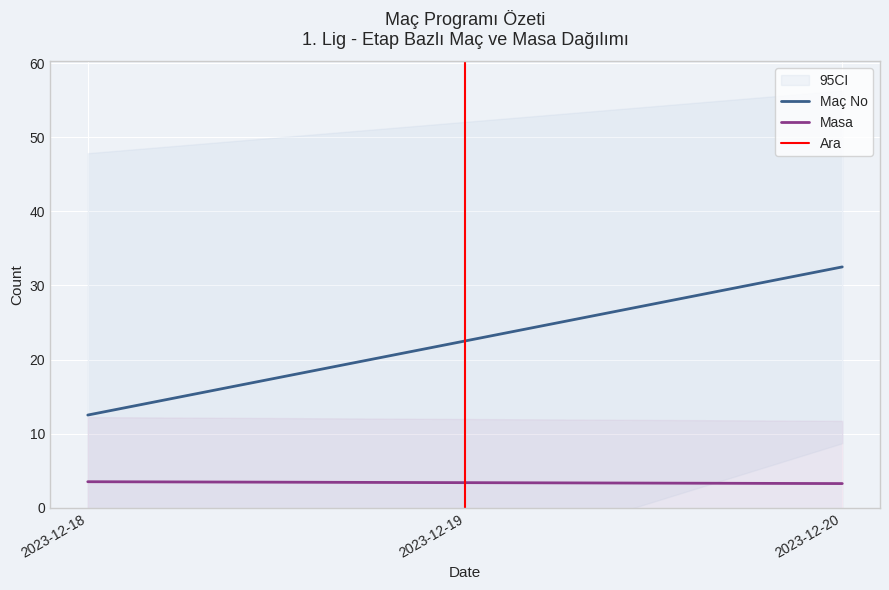

Where is Ara nearest to the value 0?

2023-12-19